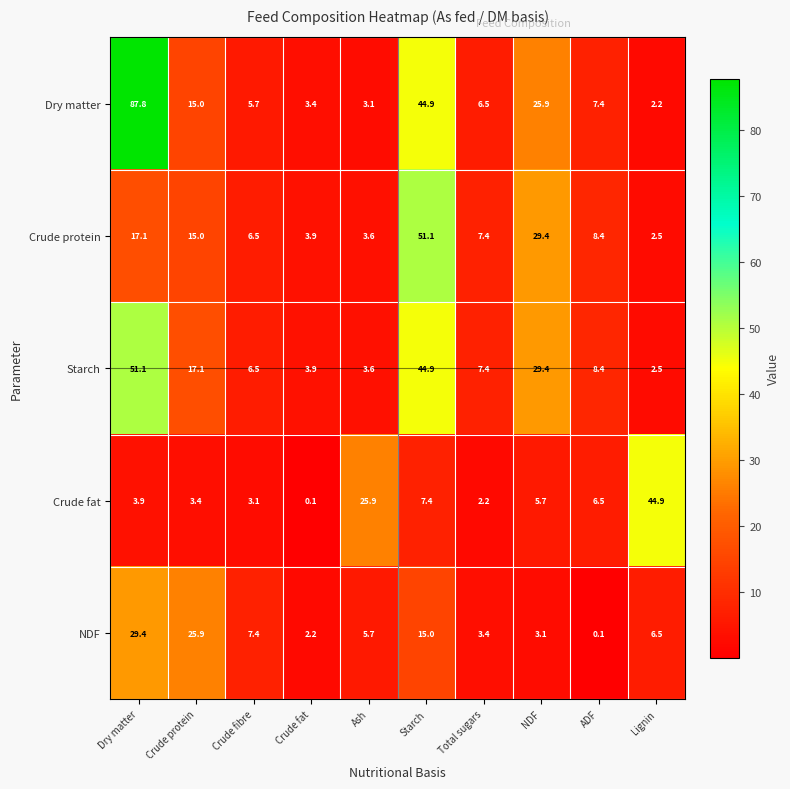

At which label is NDF closest to 14?

Starch